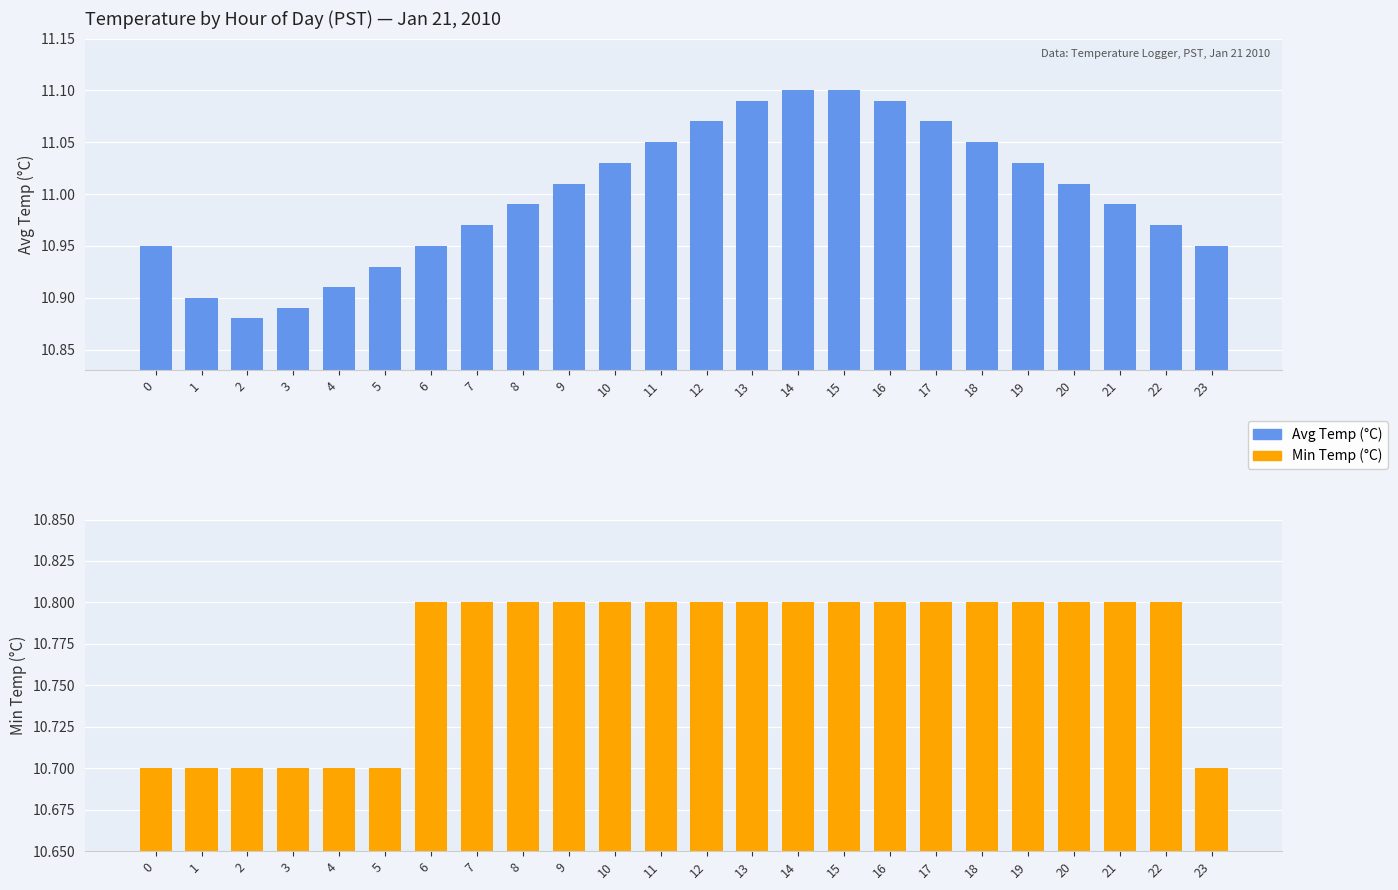

Are the bars grouped side by side (vs. stacked)?

Yes